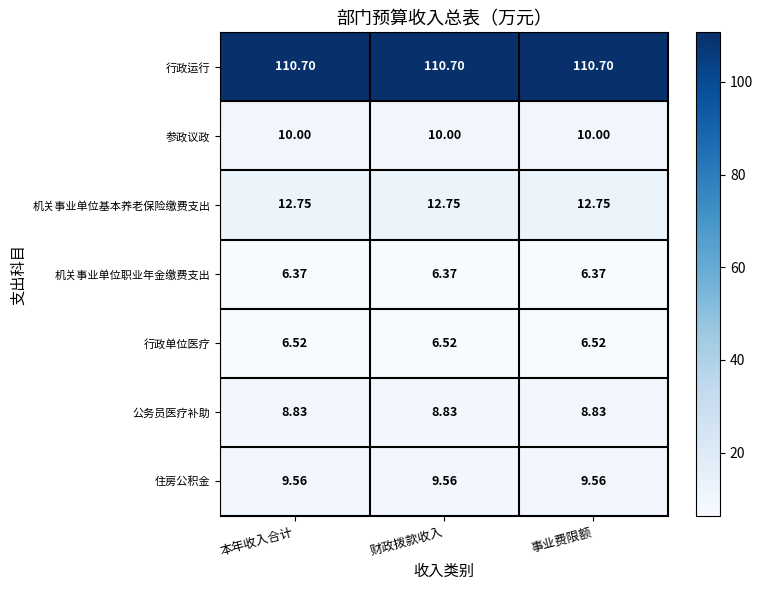

Is the value of 公务员医疗补助 at 事业费限额 greater than the value of 行政单位医疗 at 财政拨款收入?

Yes